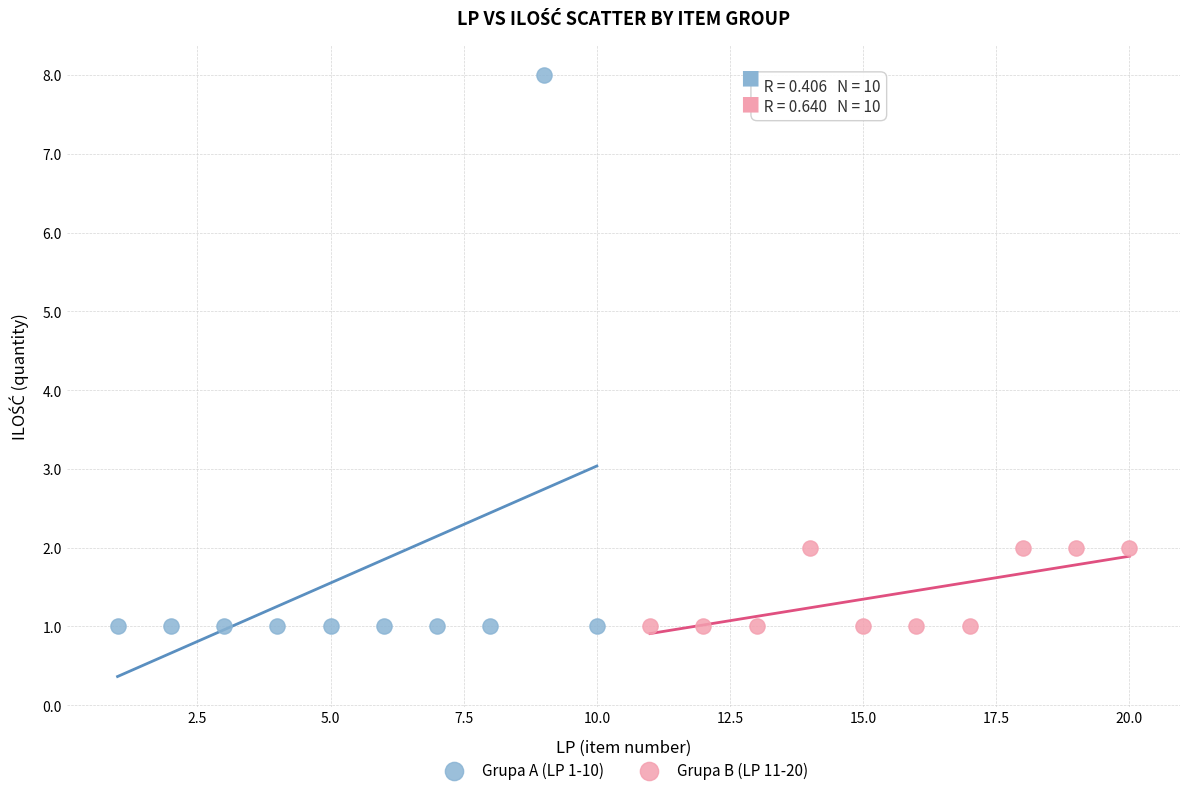

Which series has the widest spread of Y values?

Grupa A (LP 1-10)